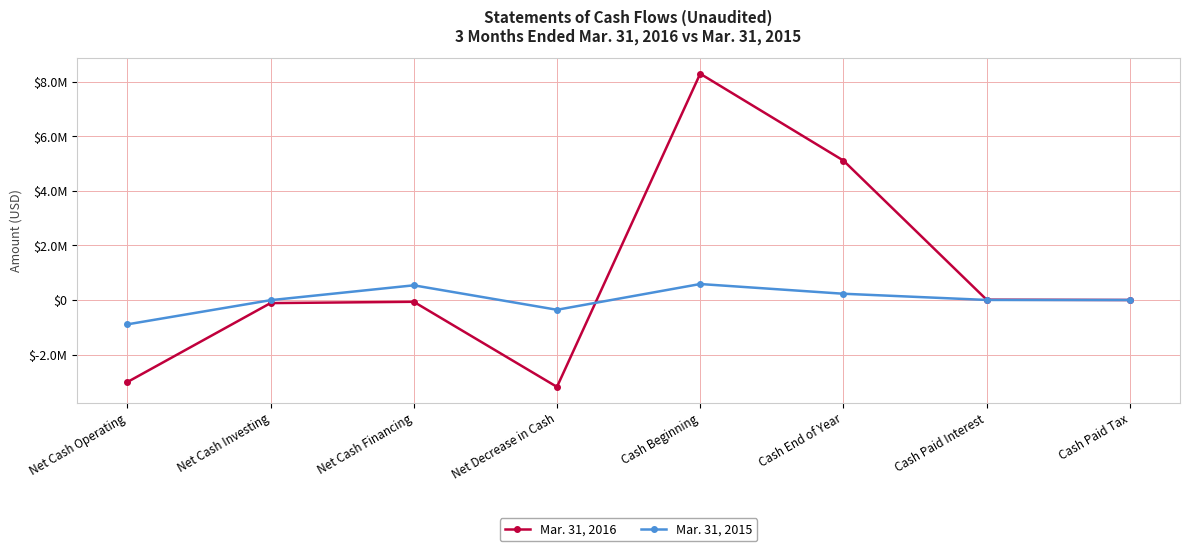

What is the sum of all Mar. 31, 2015 values?

110525